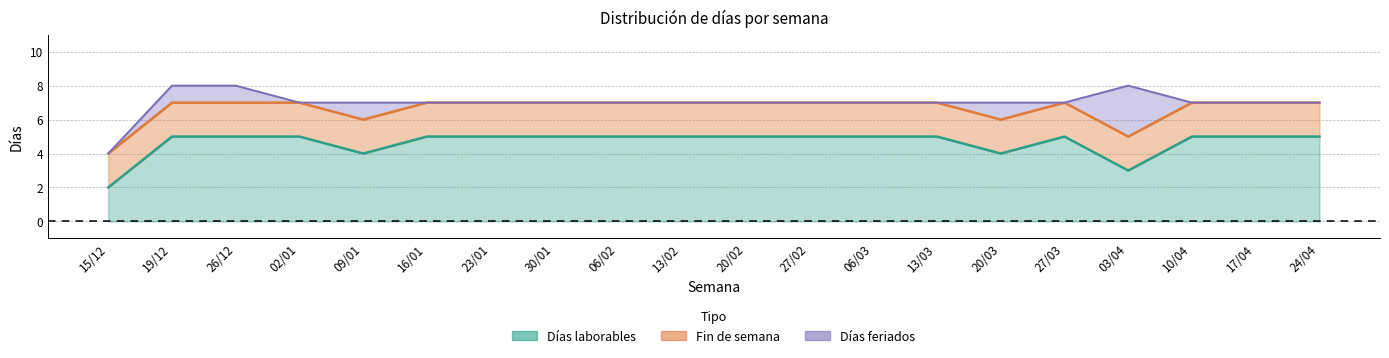

Rank the series by their maximum value, from lowest to highest.

Fin de semana, Días feriados, Días laborables